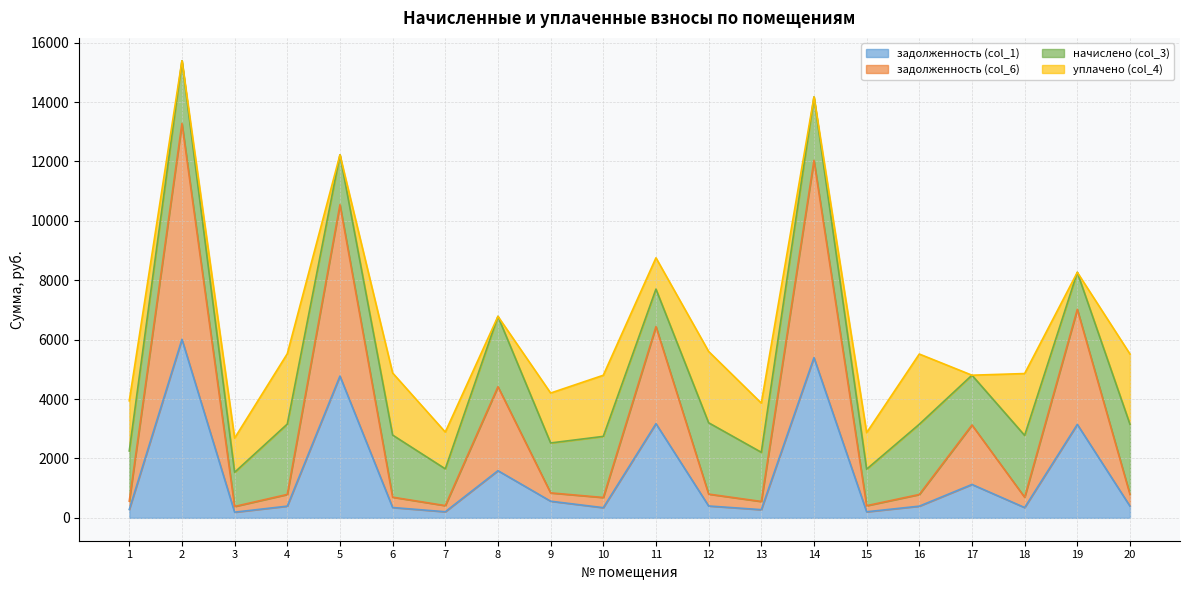

What value does the задолженность (col_1) series have at 15?

204.9